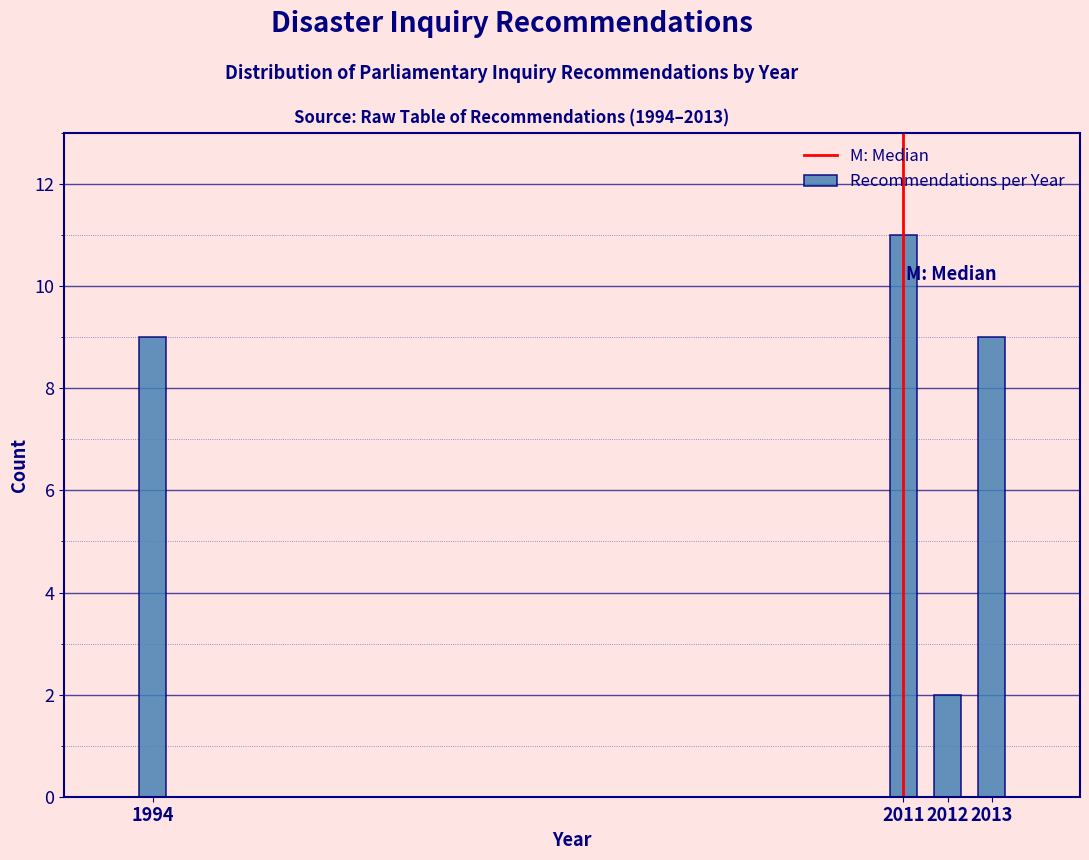

Reading right to left, extract all data points from this chart.

2013=9	2012=2	2011=11	1994=9